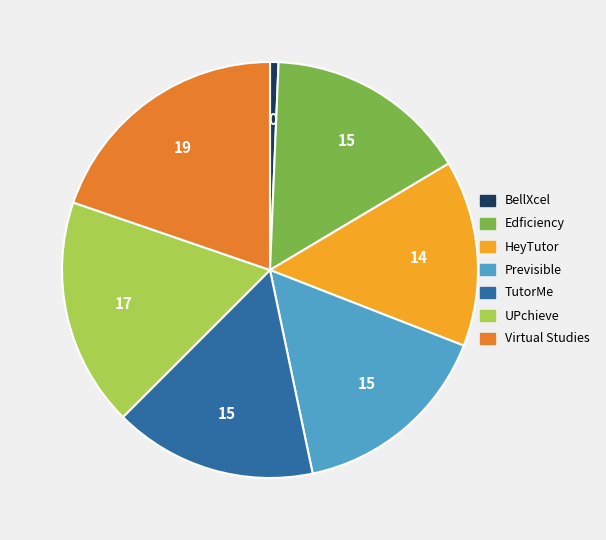

What is the largest slice in the pie chart?

Virtual Studies